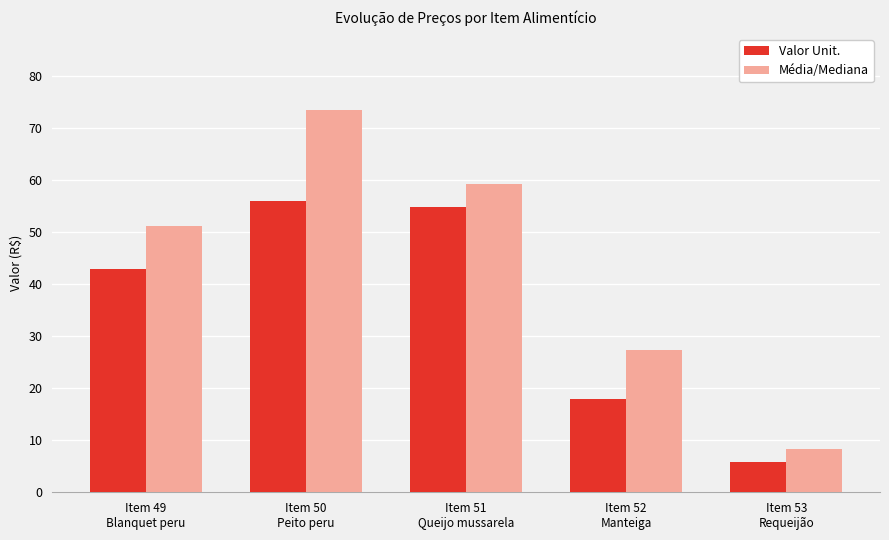

What is the value of the Média/Mediana bar at the 5th from the left?

8.4